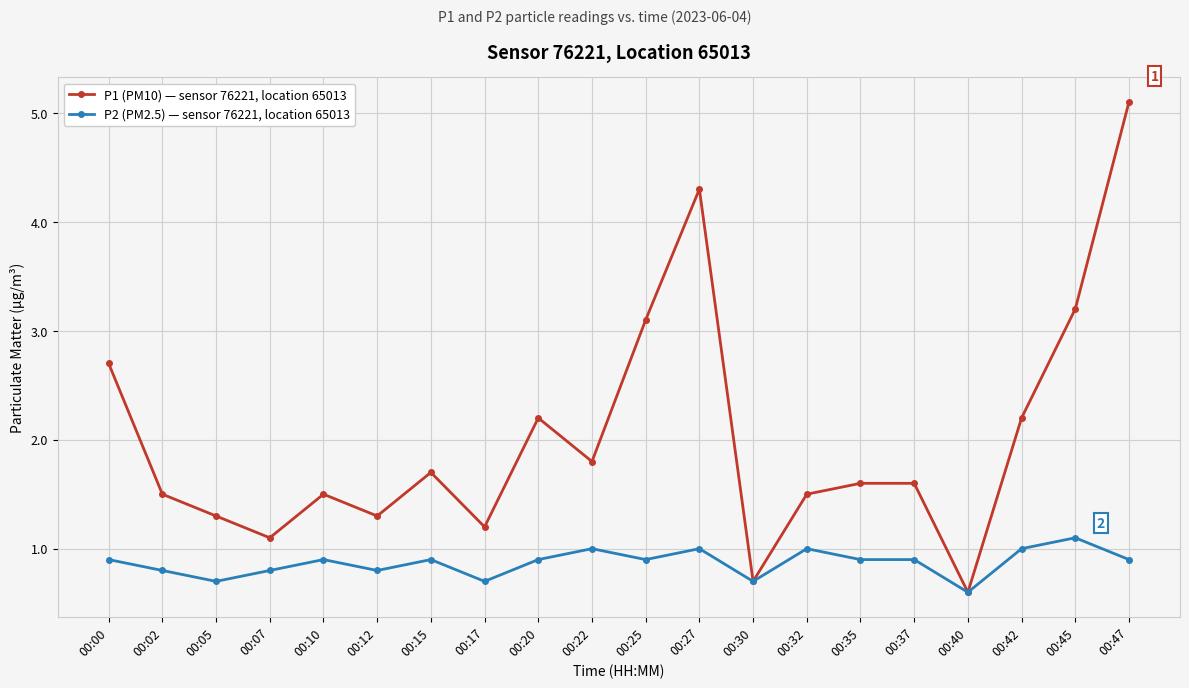

Reading left to right, transcribe all the data shown in this chart.

P1 (PM10) — sensor 76221, location 65013: 00:00=2.7	00:02=1.5	00:05=1.3	00:07=1.1	00:10=1.5	00:12=1.3	00:15=1.7	00:17=1.2	00:20=2.2	00:22=1.8	00:25=3.1	00:27=4.3	00:30=0.7	00:32=1.5	00:35=1.6	00:37=1.6	00:40=0.6	00:42=2.2	00:45=3.2	00:47=5.1
P2 (PM2.5) — sensor 76221, location 65013: 00:00=0.9	00:02=0.8	00:05=0.7	00:07=0.8	00:10=0.9	00:12=0.8	00:15=0.9	00:17=0.7	00:20=0.9	00:22=1.0	00:25=0.9	00:27=1.0	00:30=0.7	00:32=1.0	00:35=0.9	00:37=0.9	00:40=0.6	00:42=1.0	00:45=1.1	00:47=0.9